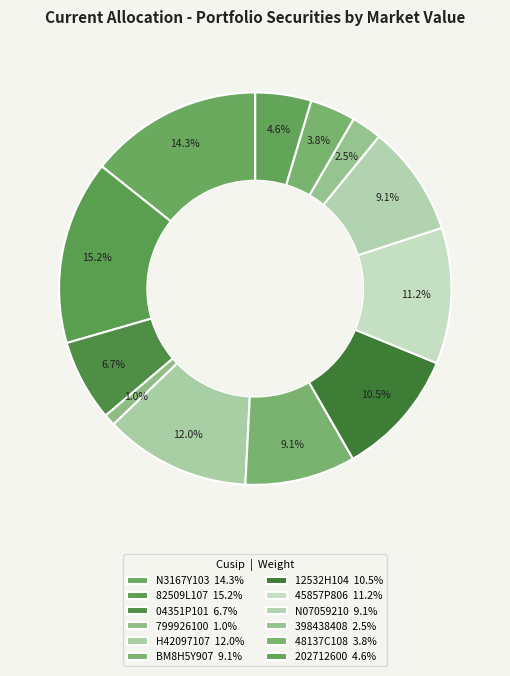

Is 48137C108 the majority of the pie?

No